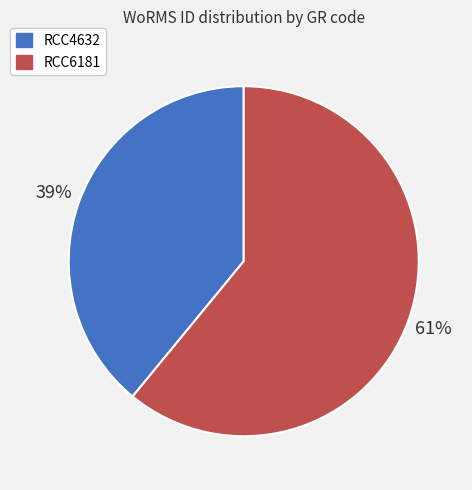

Which has a higher value, RCC4632 or RCC6181?

RCC6181